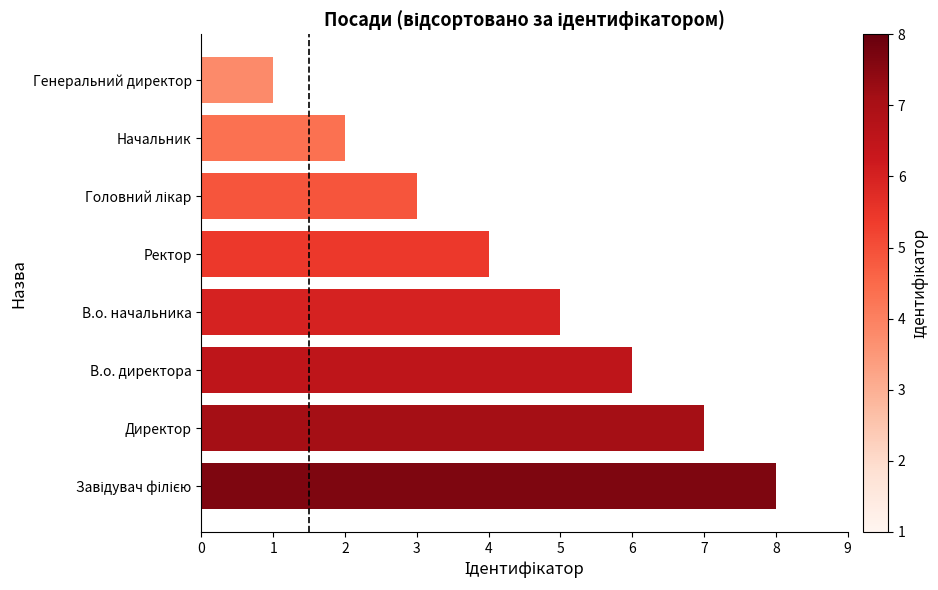

How many values are between 3 and 7?

5